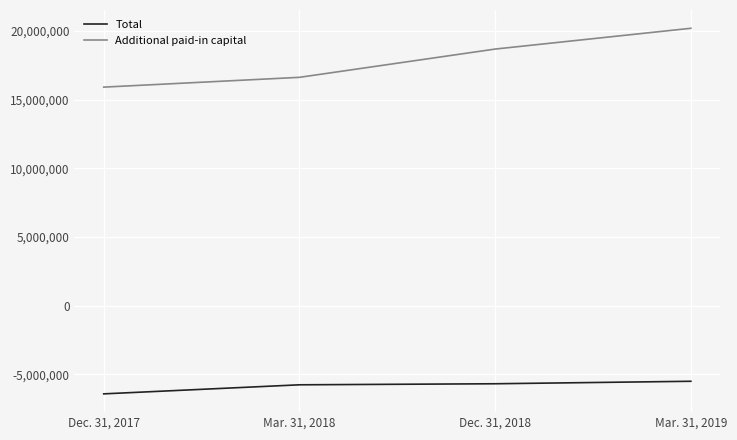

List the labels in order of Additional paid-in capital value, smallest first.

Dec. 31, 2017, Mar. 31, 2018, Dec. 31, 2018, Mar. 31, 2019